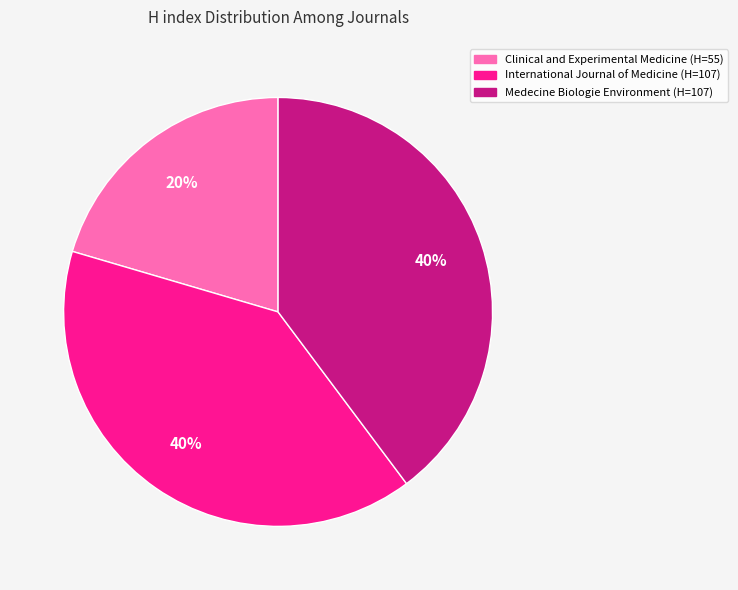

Which category has the smallest portion of the pie?

Clinical and Experimental Medicine